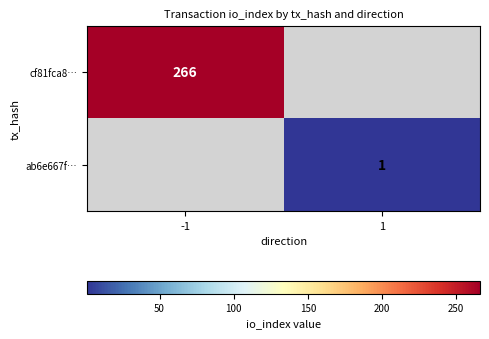

Is the value of ab6e667f… at 1 greater than the value of cf81fca8… at -1?

No